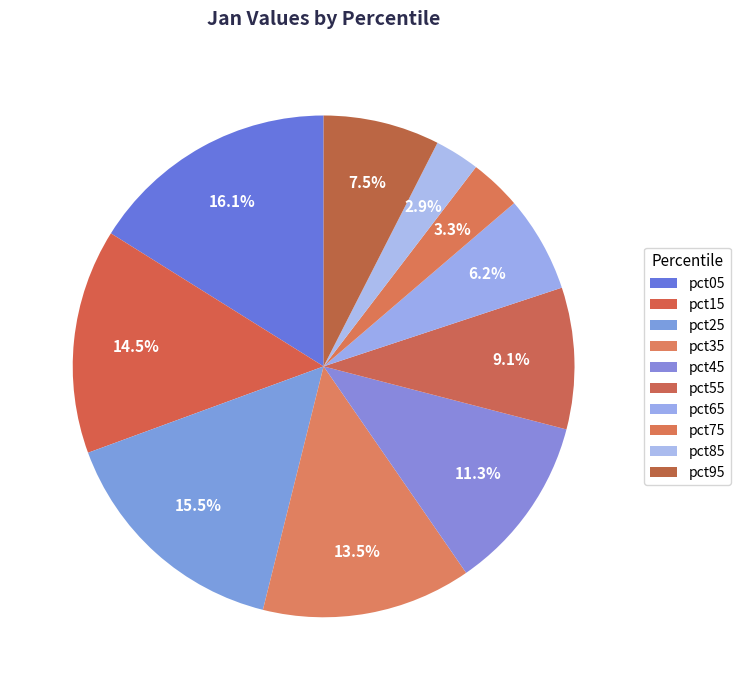

What percentage is NOT represented by pct15?

85.5%